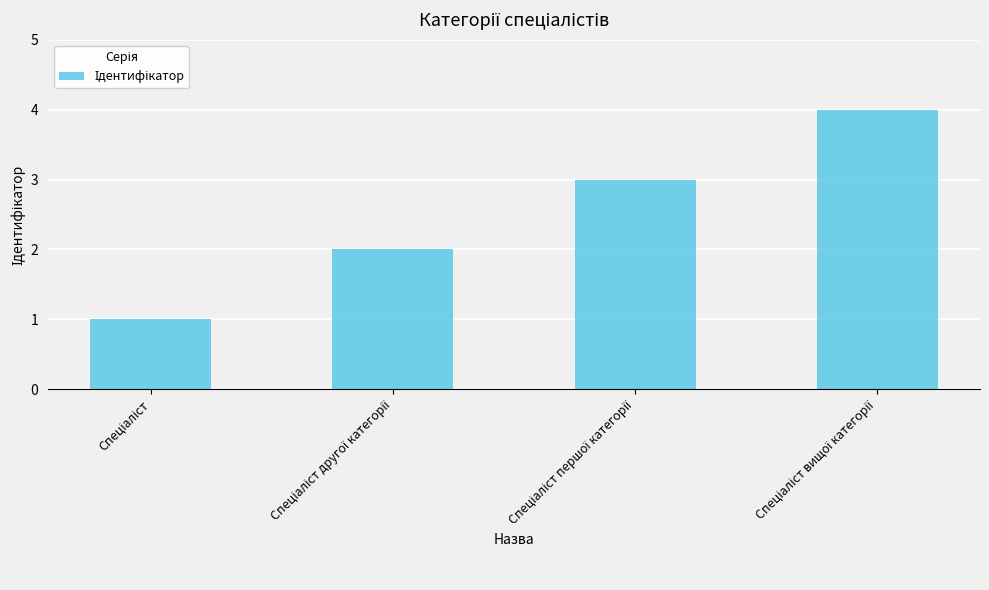

What is the greatest value displayed?

4